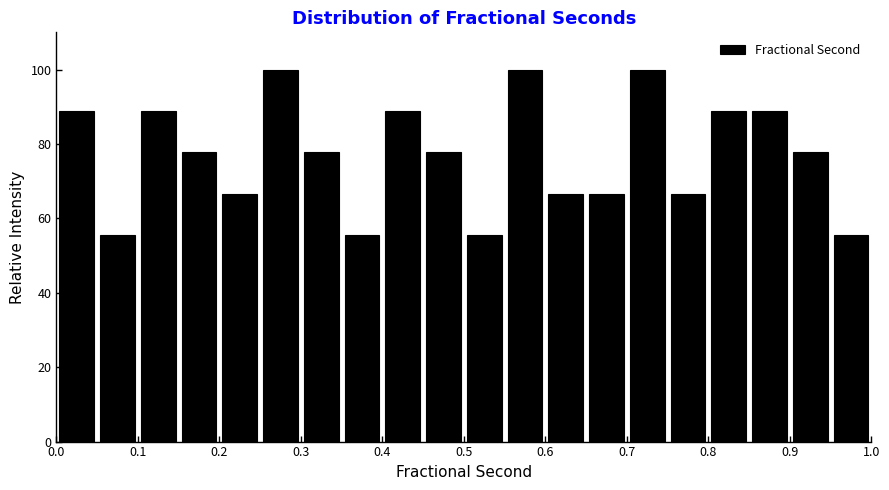

How tall is the bar that spans 0.55 to 0.60 on the x-axis? The values are not printed on the chart, so give them approximately, as read against the axis.

100